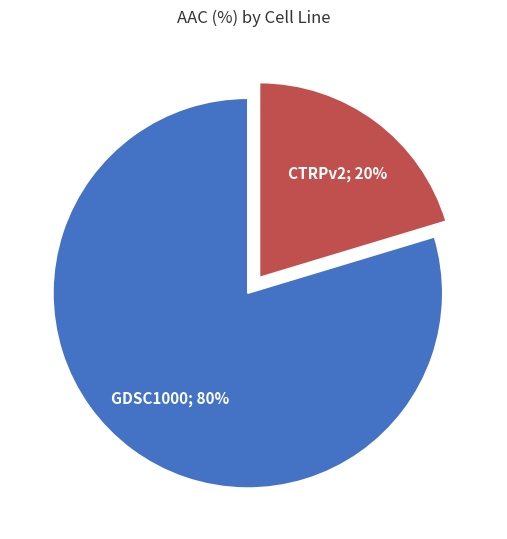

Count the number of slices in the pie.

2